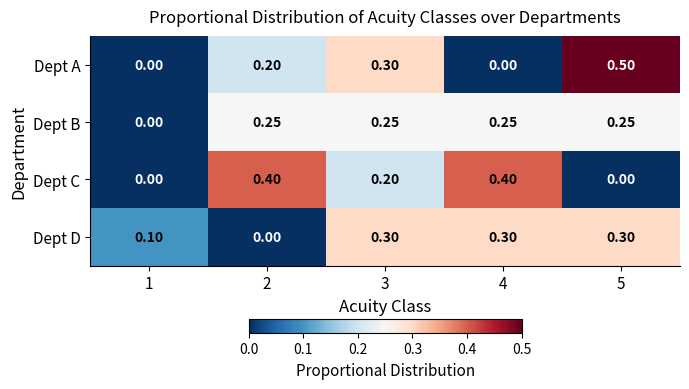

Between 1 and 2, which series saw the biggest shift?

Dept C